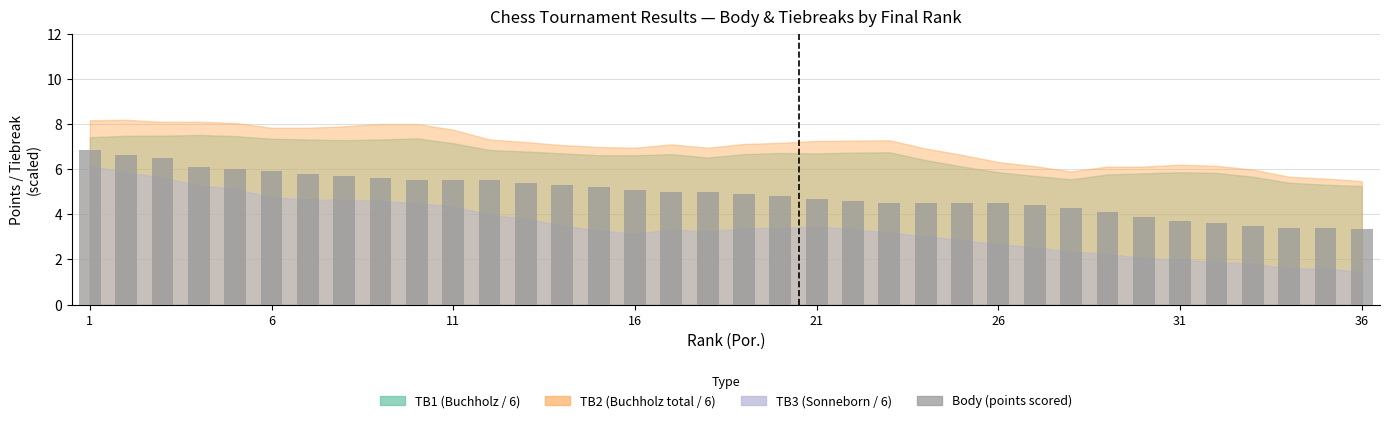

What is the greatest value displayed?

6.8